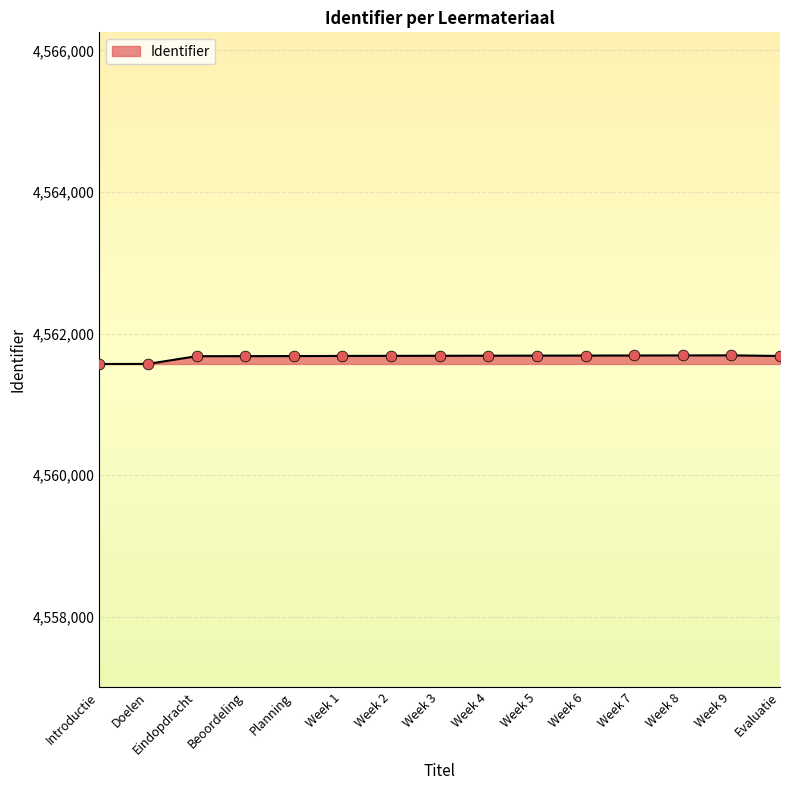

Approximately how many times larger is the value at Week 2 compared to Doelen?

1.0